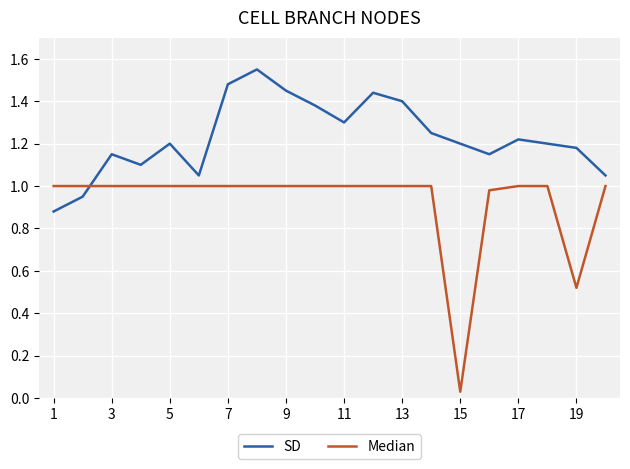

What is the difference between the maximum and minimum values in the SD series?

0.7